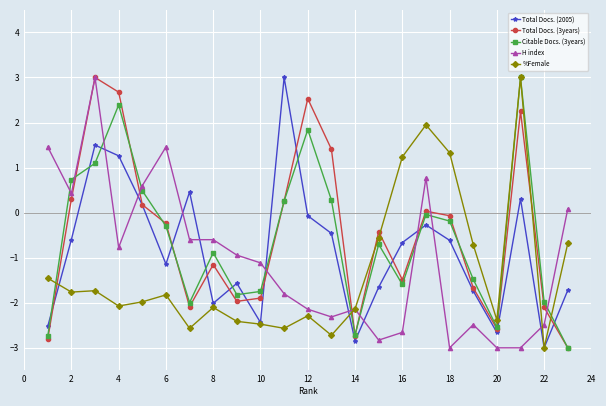

What are all the series names shown in the legend?

Total Docs. (2005), Total Docs. (3years), Citable Docs. (3years), H index, %Female